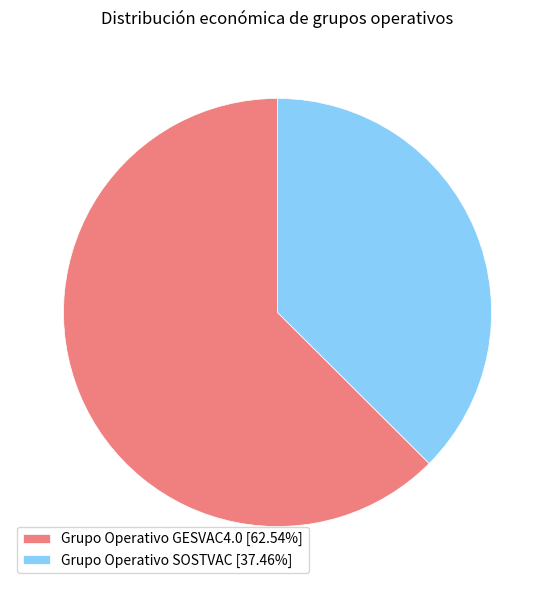

Does Grupo Operativo SOSTVAC [37.46%] represent more than half of the total?

No